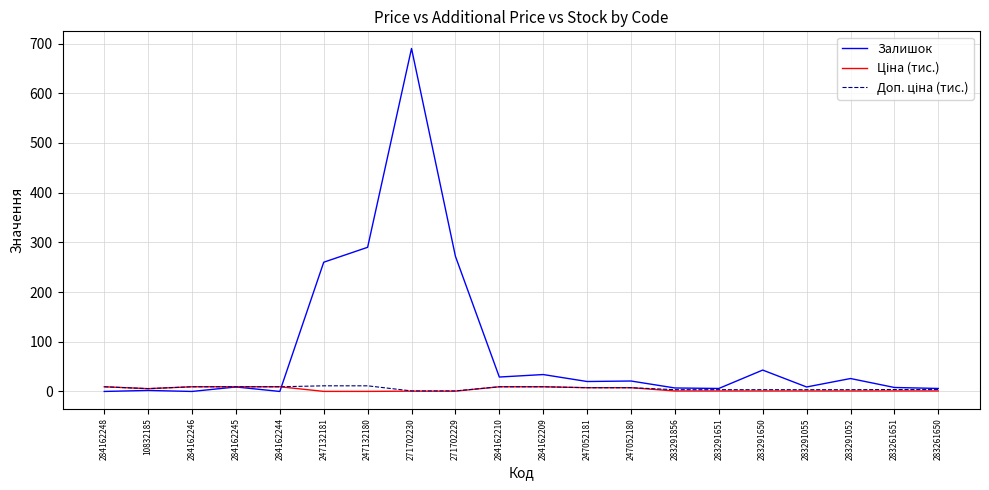

What position from the right is 283291650?

5